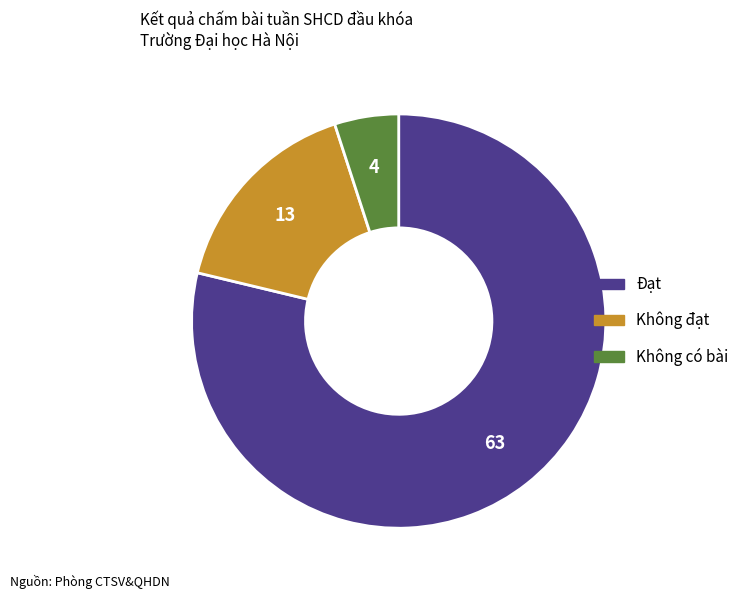

Which category has the smallest portion of the pie?

Không có bài